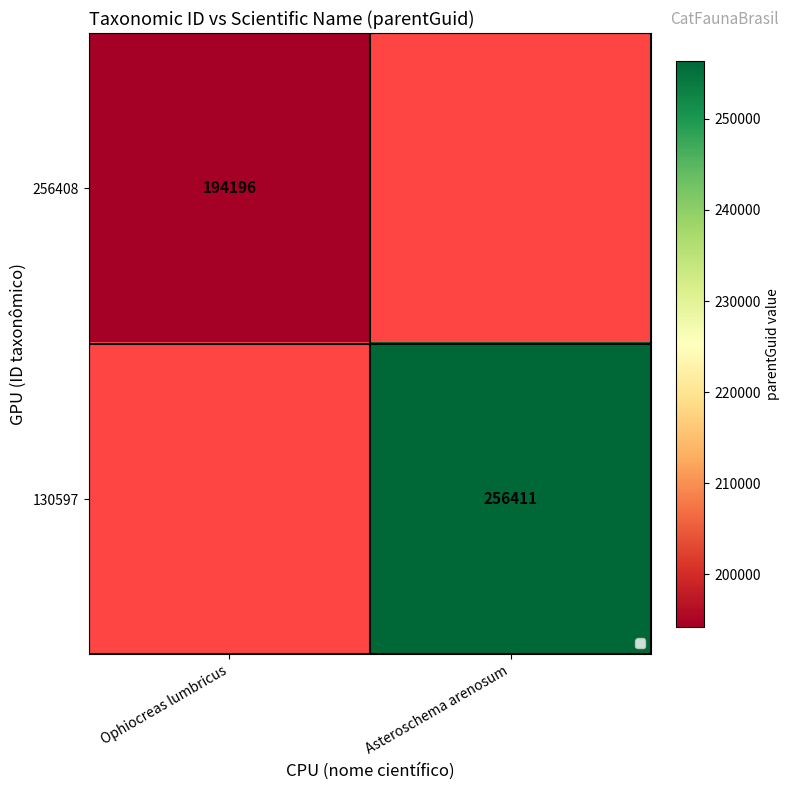

Is the value of 256408 at Ophiocreas lumbricus greater than the value of 130597 at Asteroschema arenosum?

No